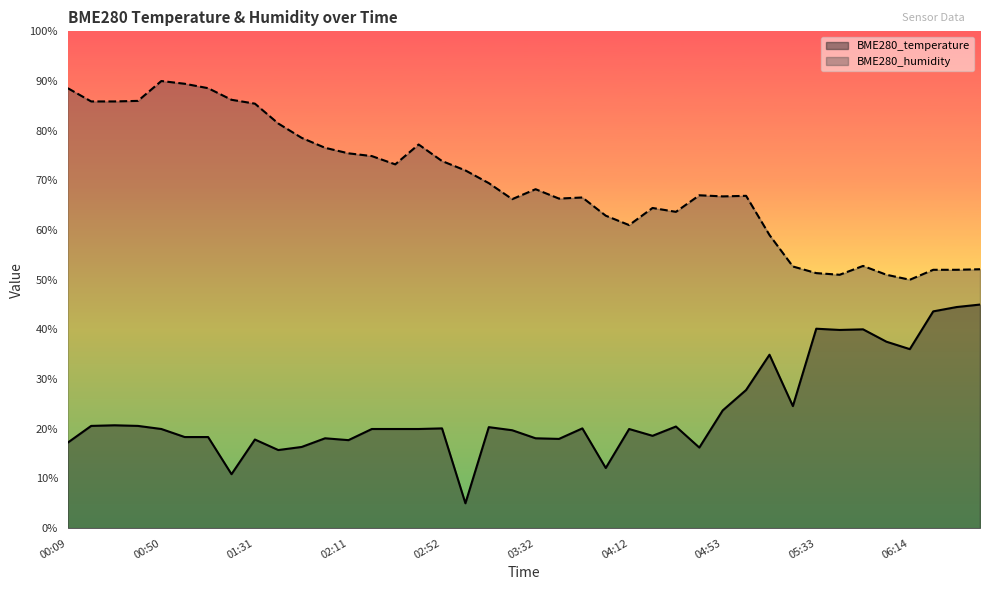

Reading left to right, transcribe all the data shown in this chart.

BME280_temperature: 17.2	20.6	20.7	20.6	20.0	18.3	18.3	10.9	17.8	15.7	16.3	18.1	17.7	20.0	20.0	20.0	20.1	5.0	20.3	19.7	18.1	18.0	20.1	12.1	20.0	18.6	20.5	16.2	23.7	27.8	34.9	24.6	40.1	39.9	40.0	37.5	36.0	43.6	44.5	45.0
BME280_humidity: 88.6	85.9	85.9	86.0	90.0	89.4	88.6	86.2	85.4	81.4	78.6	76.6	75.4	74.9	73.2	77.2	73.9	72.0	69.4	66.2	68.2	66.3	66.6	62.9	61.0	64.4	63.7	67.0	66.8	66.9	59.0	52.7	51.3	51.0	52.8	51.0	50.0	52.0	52.0	52.1